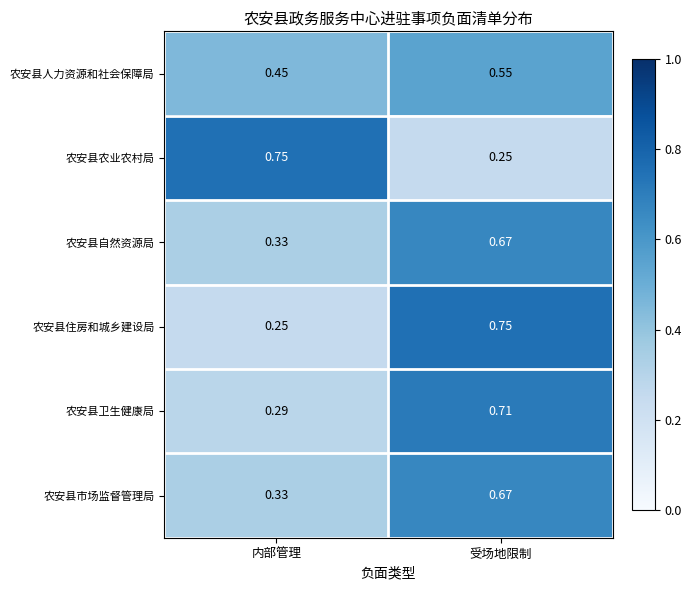

How many categories are shown in the chart?

2